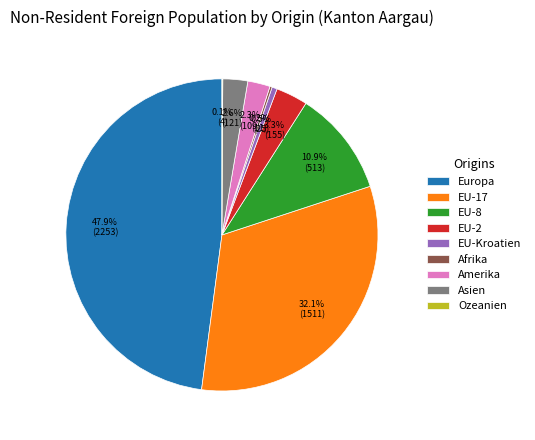

Does EU-8 account for over 50% of the chart?

No